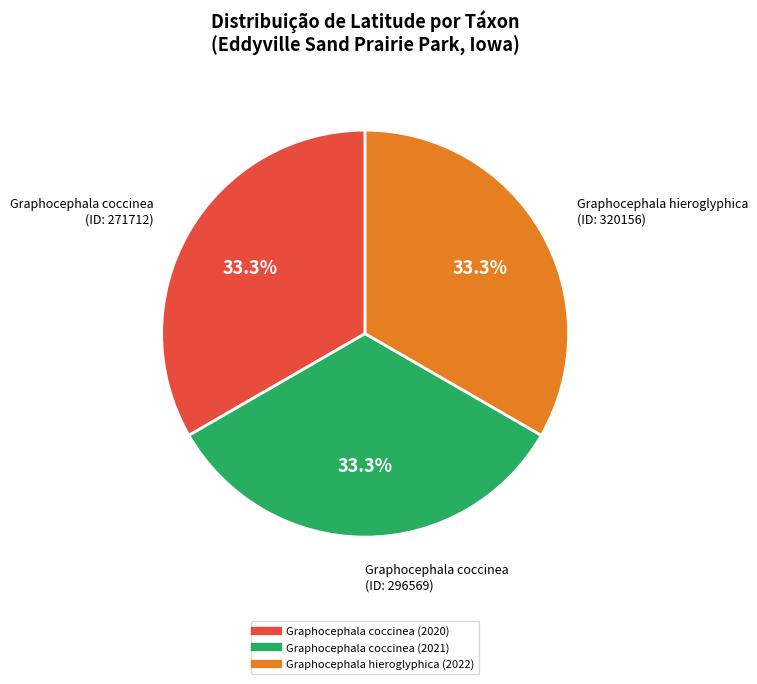

Is it true that Graphocephala coccinea (2020) is 47% of the pie?

False